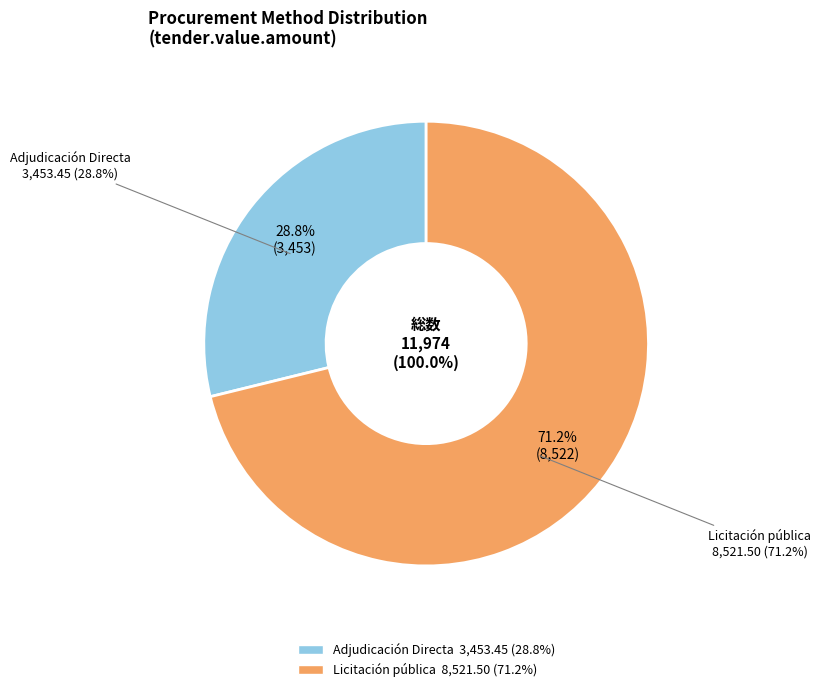

True or false: Adjudicación Directa accounts for 29% of the total.

True